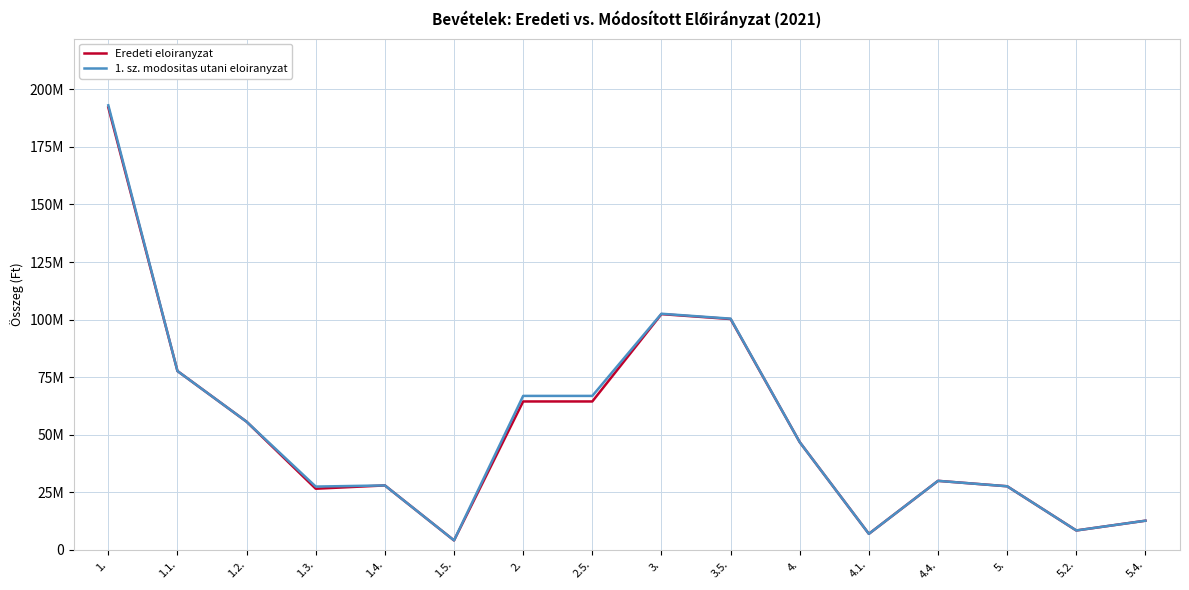

Does the chart have visible grid lines?

Yes